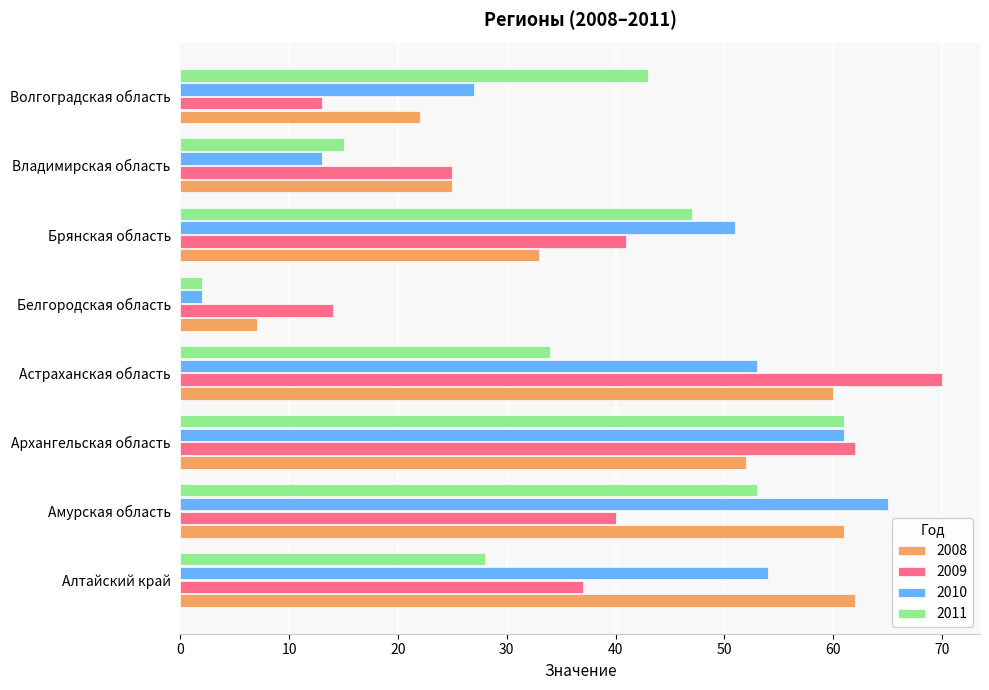

What is the total value across all series at Астраханская область?

217